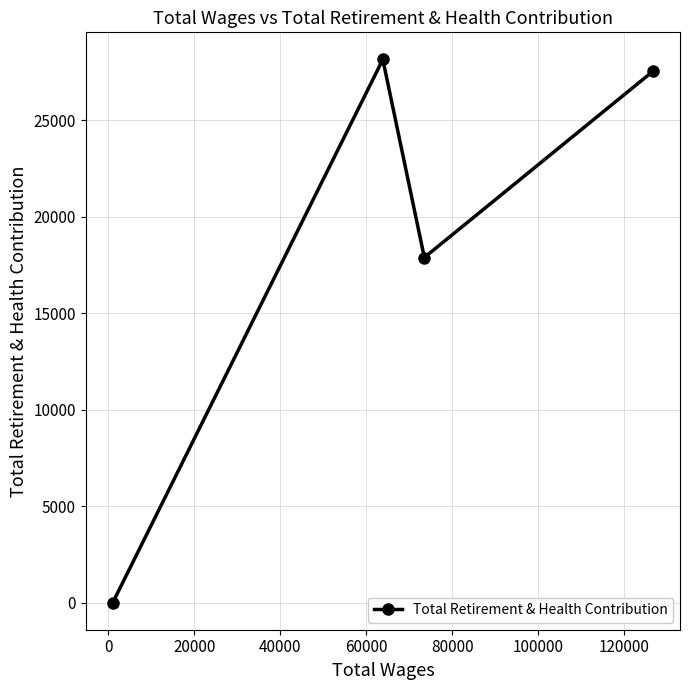

True or false: the data has more than 0 interior local peaks.

True